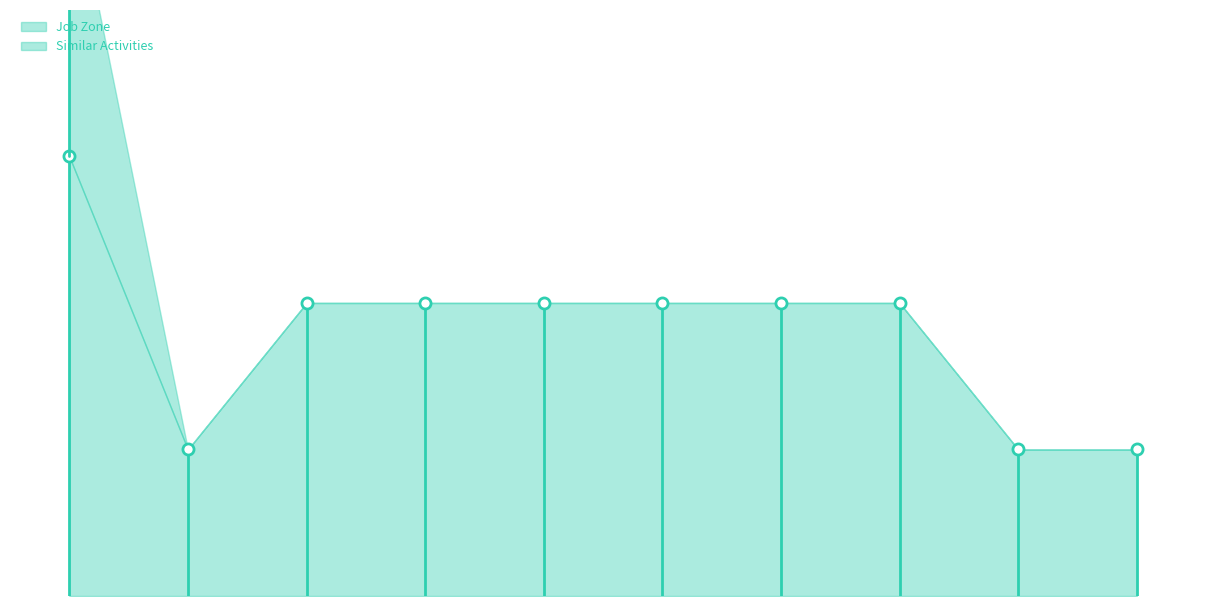

The value of Job Zone at Septic Tank Servicers is 1. True or false?

True